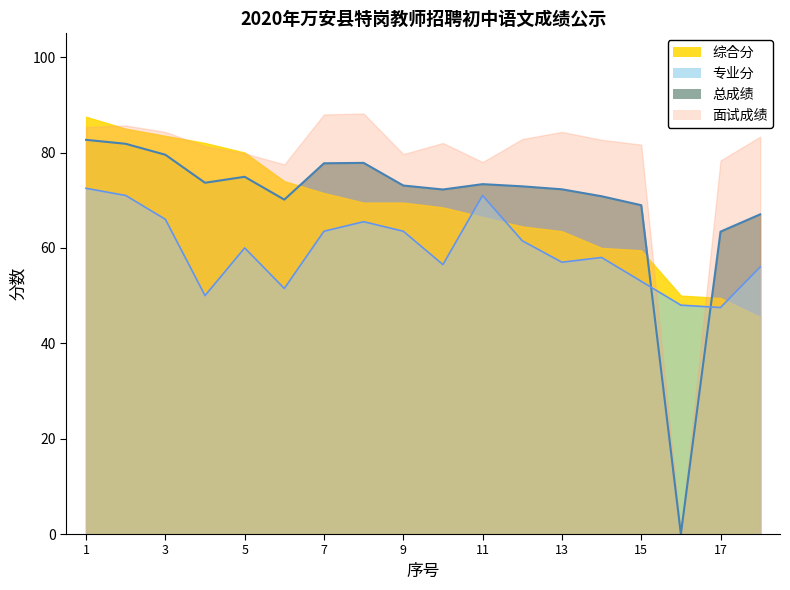

Which series has the largest total across all categories?

面试成绩